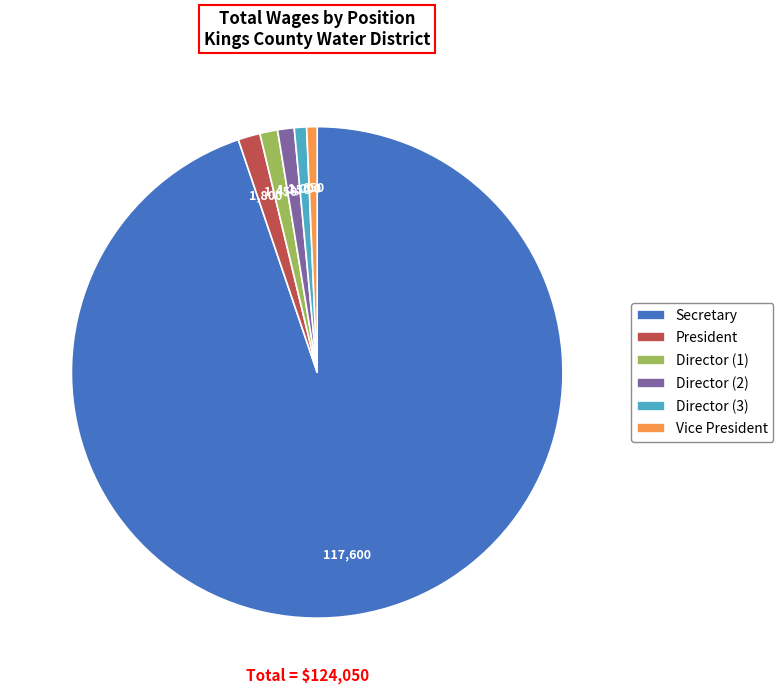

Combined, do Director (3) and Secretary account for over 50%?

Yes